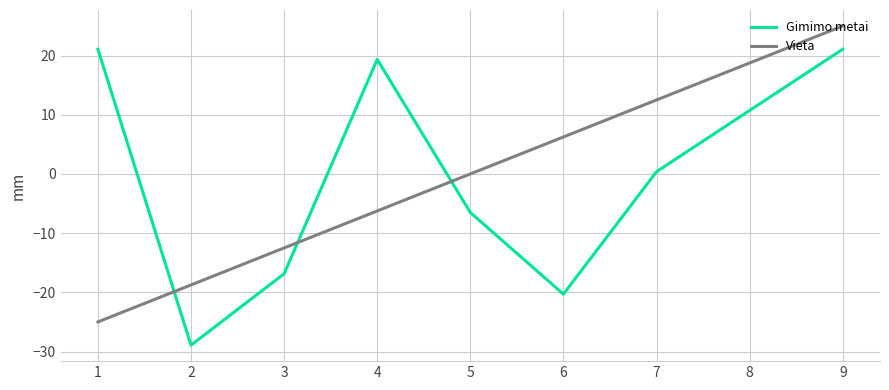

True or false: Gimimo metai has more than 2 interior local peaks.

False